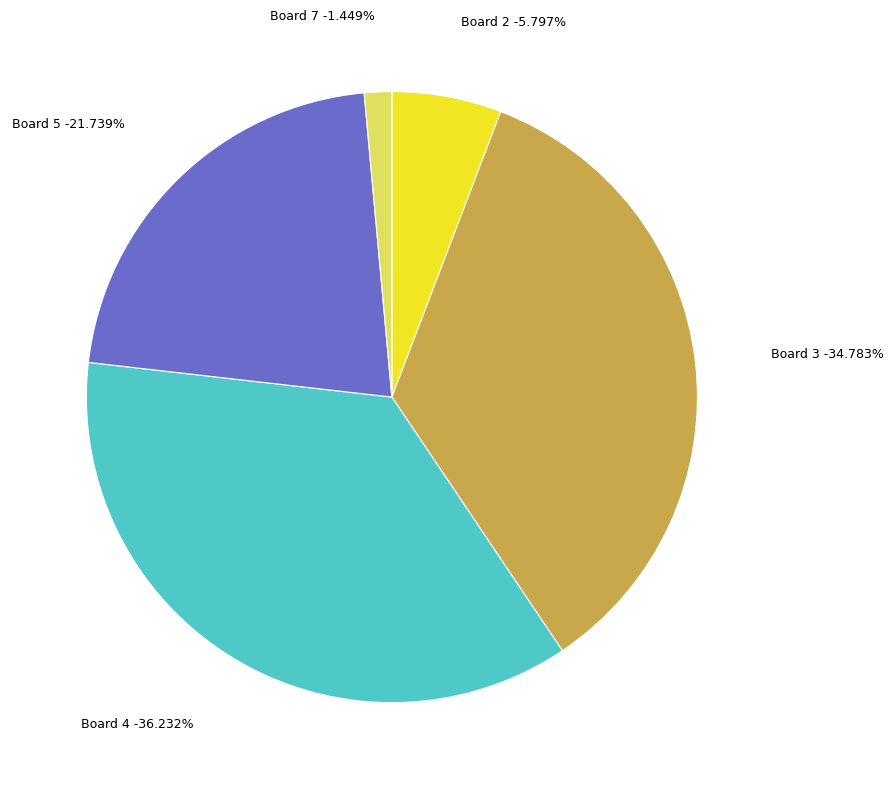

Is there a majority slice in this chart?

No